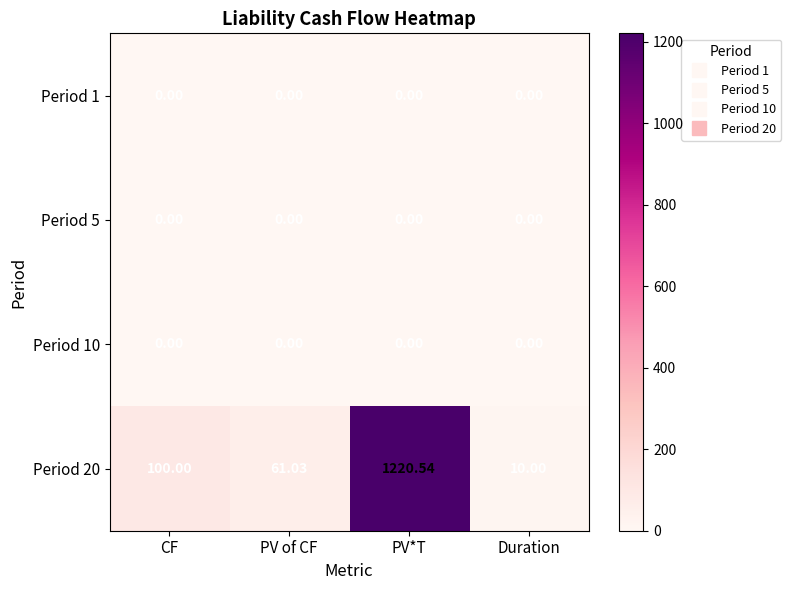

What is the total value across all series at CF?

100.0